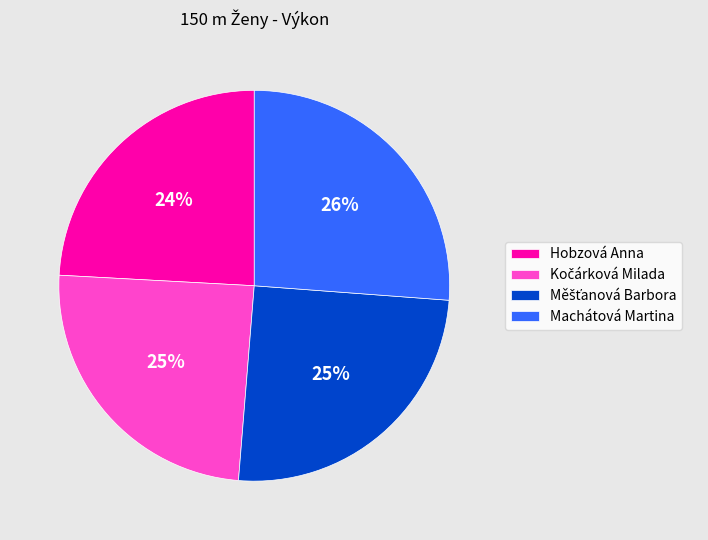

To the nearest percent, what is the difference between the largest and smallest slice percentages?

2%